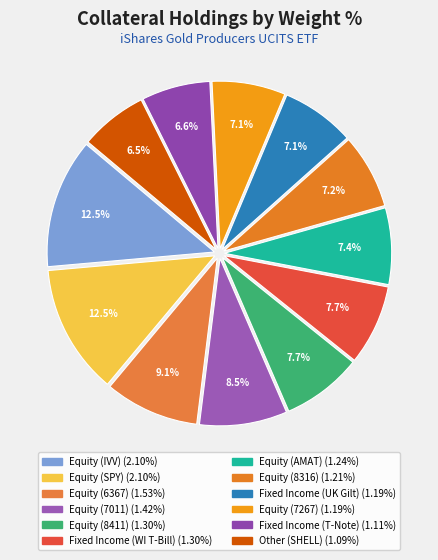

How many segments does this pie chart have?

12